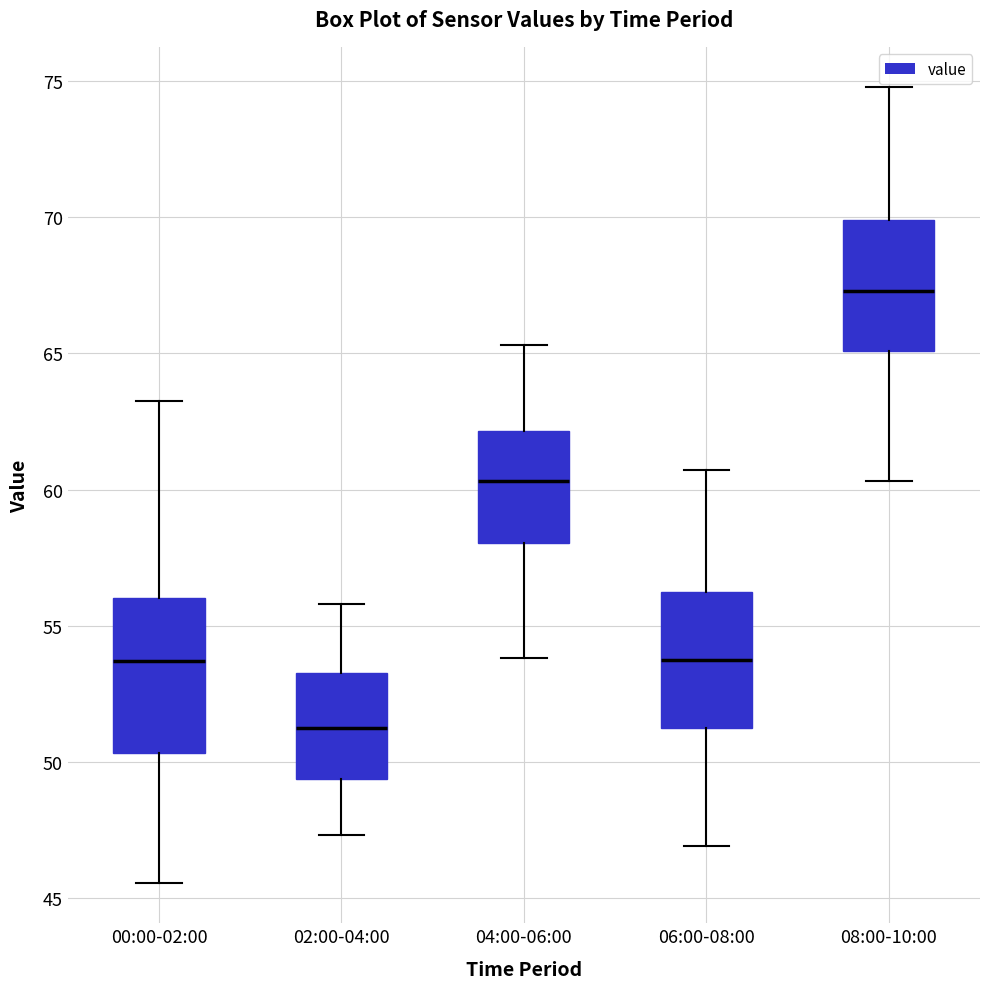

Reading left to right, read every box against the y-axis: the position of its median line, the range the box covers, and the ends of its whiskers. The values are not printed on the chart, so give them approximately, as read against the axis.

00:00-02:00: median 53.5, box 50.5 to 56.0, whiskers 45.5 to 63.5
02:00-04:00: median 51.5, box 49.5 to 53.5, whiskers 47.5 to 56.0
04:00-06:00: median 60.5, box 58.0 to 62.0, whiskers 54.0 to 65.5
06:00-08:00: median 54.0, box 51.0 to 56.0, whiskers 47.0 to 60.5
08:00-10:00: median 67.5, box 65.0 to 70.0, whiskers 60.5 to 75.0